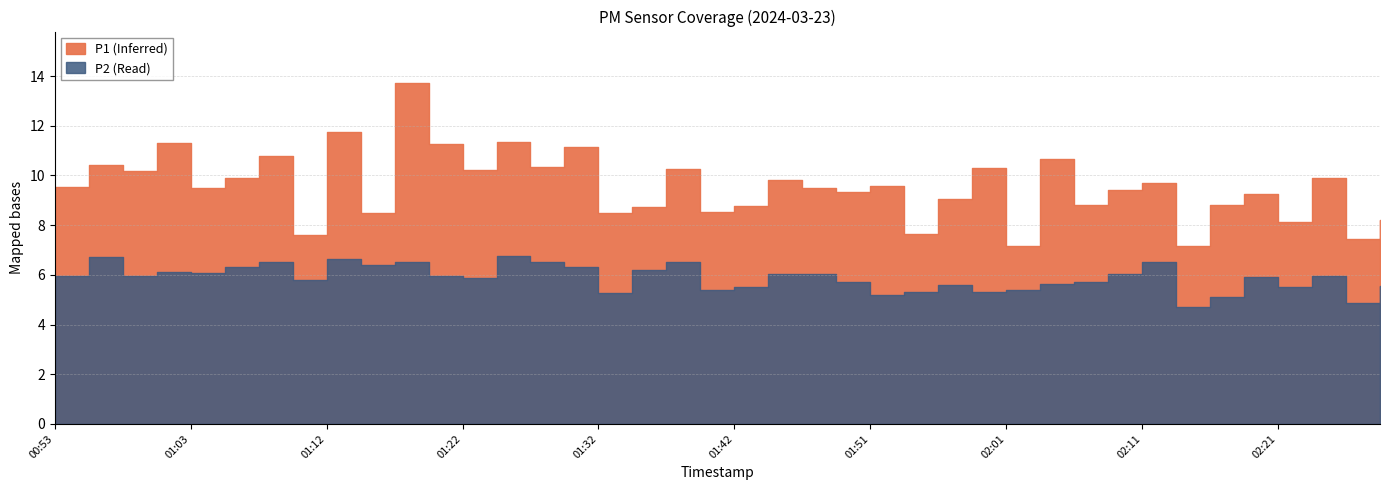

In P1, how many points are higher than both neighbors (excluding endpoints)?

15